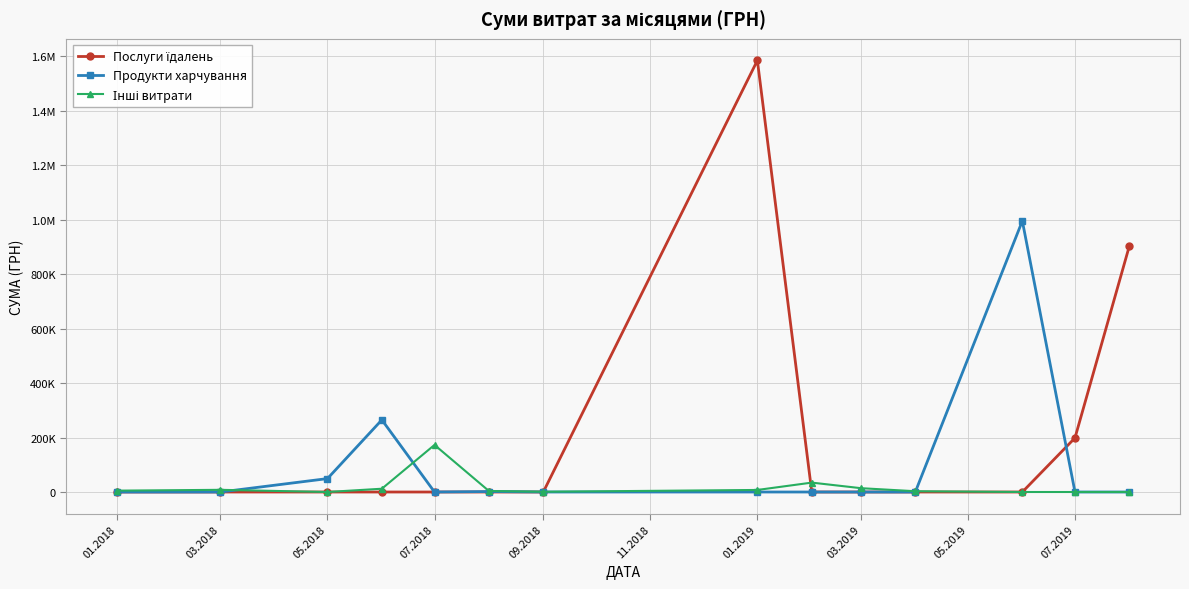

Does the chart have visible grid lines?

Yes